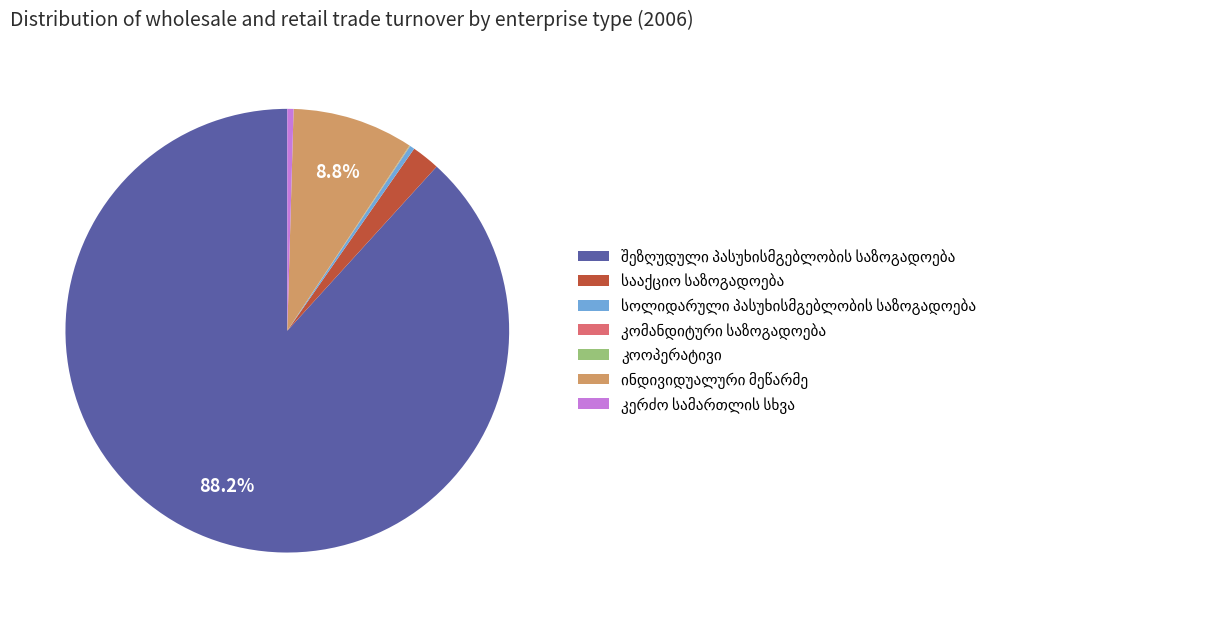

Which has a higher value, კომანდიტური საზოგადოება or სააქციო საზოგადოება?

სააქციო საზოგადოება